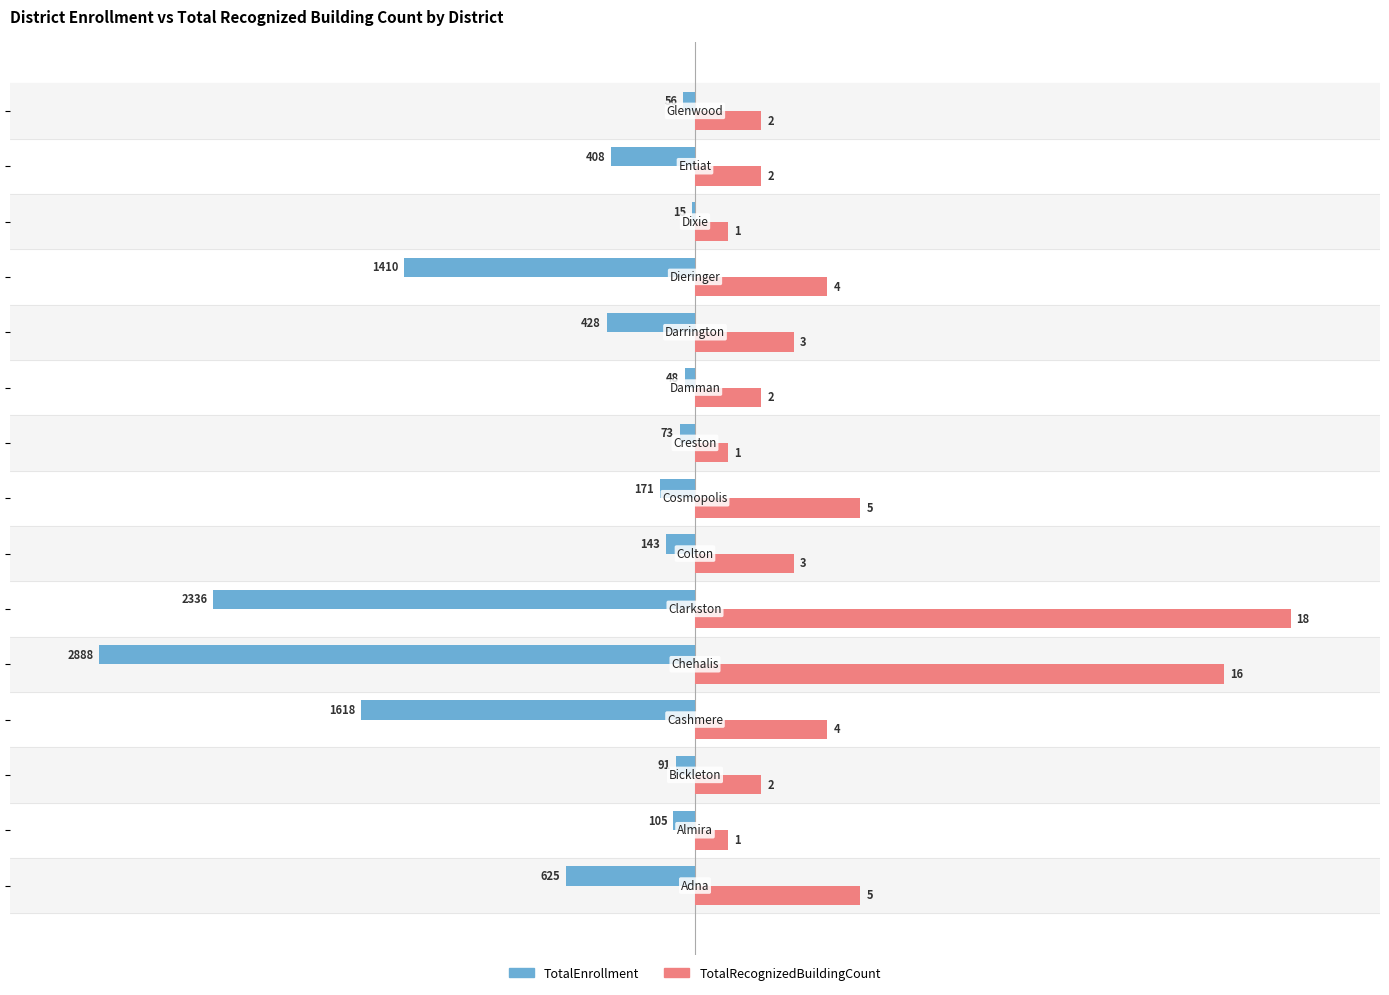

What are all the series names shown in the legend?

TotalEnrollment, TotalRecognizedBuildingCount